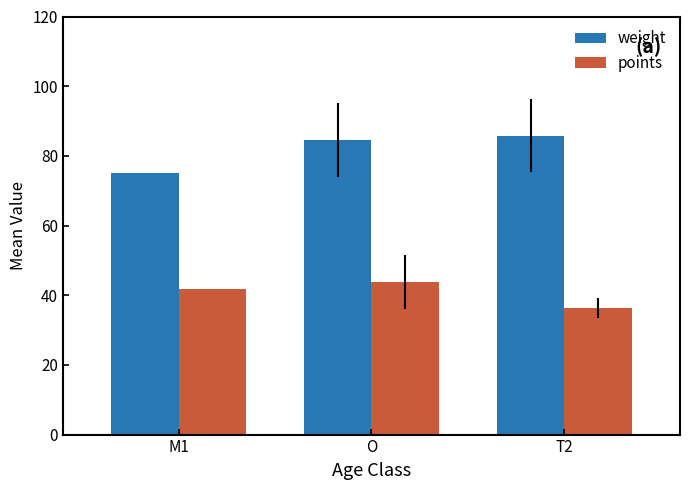

Reading left to right, what are all the values shown in this chart?

weight: 75.0	84.5	85.8
points: 41.7	43.9	36.3